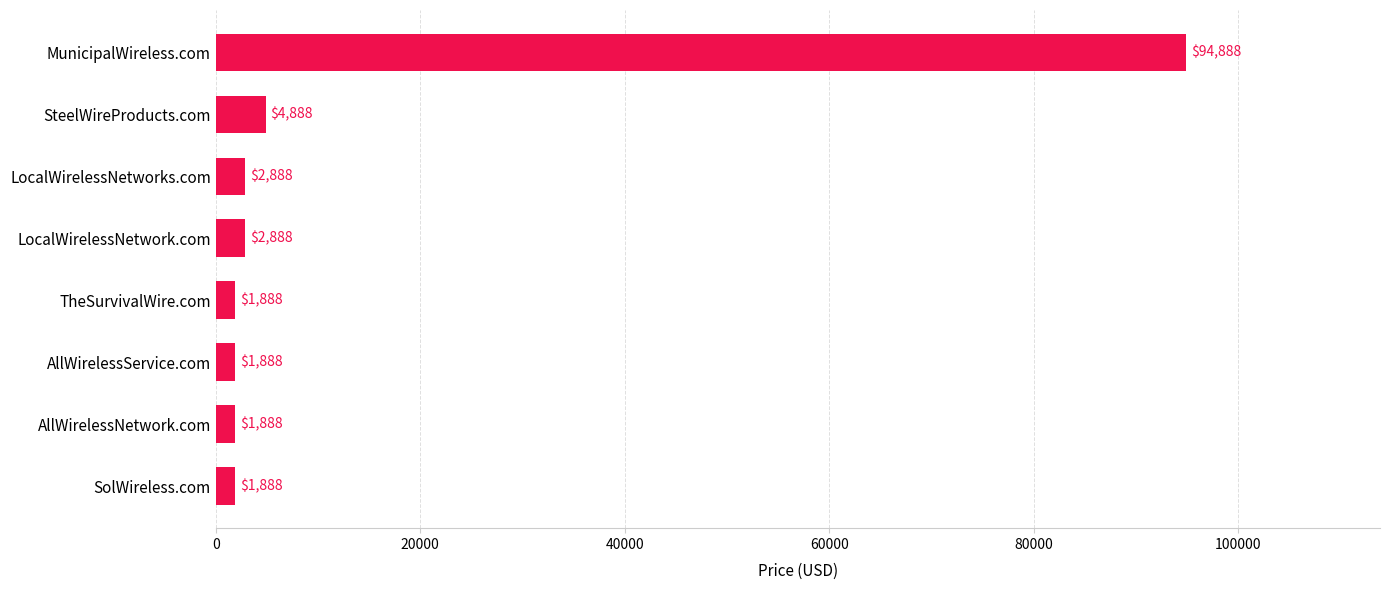

Which category has the highest value across all series?

MunicipalWireless.com